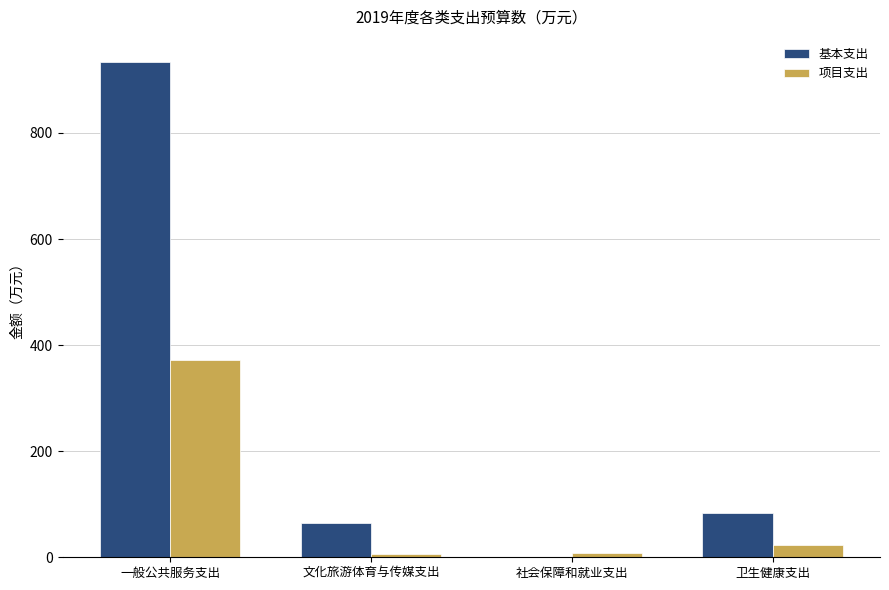

True or false: 项目支出 has a value of 89.5 at 一般公共服务支出.

False